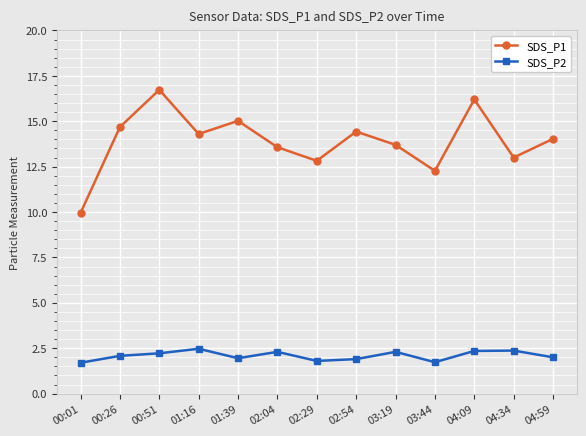

What is the total value across all series at 04:59?

16.0